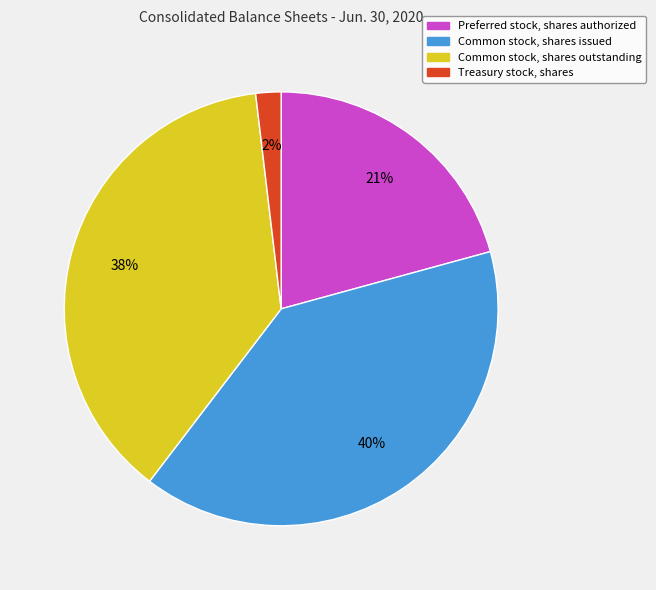

To the nearest percent, what is the difference between the Common stock, shares issued and Treasury stock, shares slice percentages?

38%